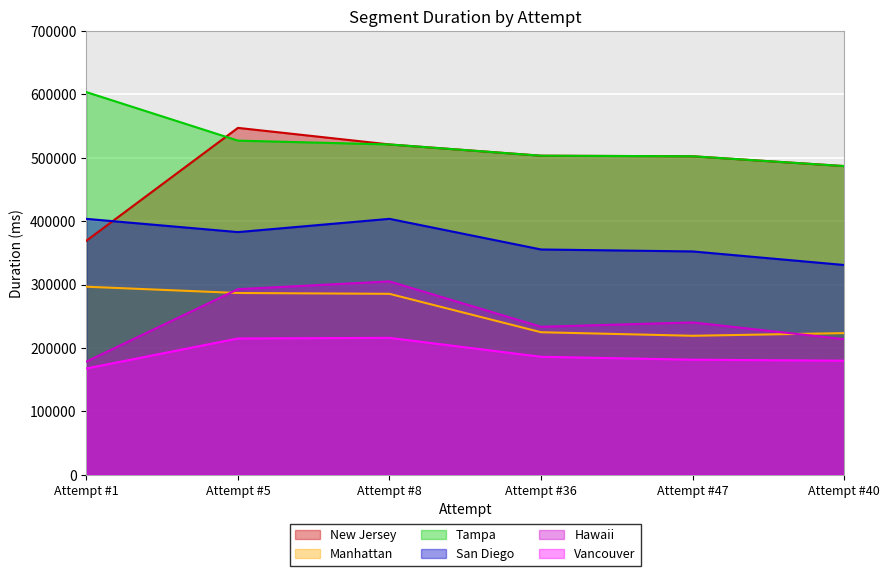

How many lines are shown in the chart?

6